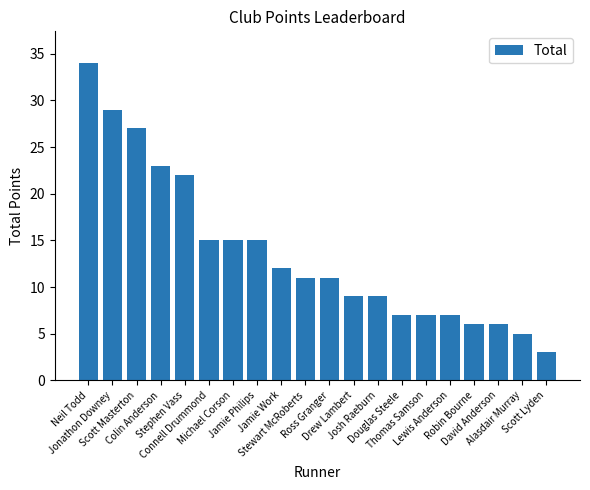

Which has a higher value, Lewis Anderson or Robin Bourne?

Lewis Anderson